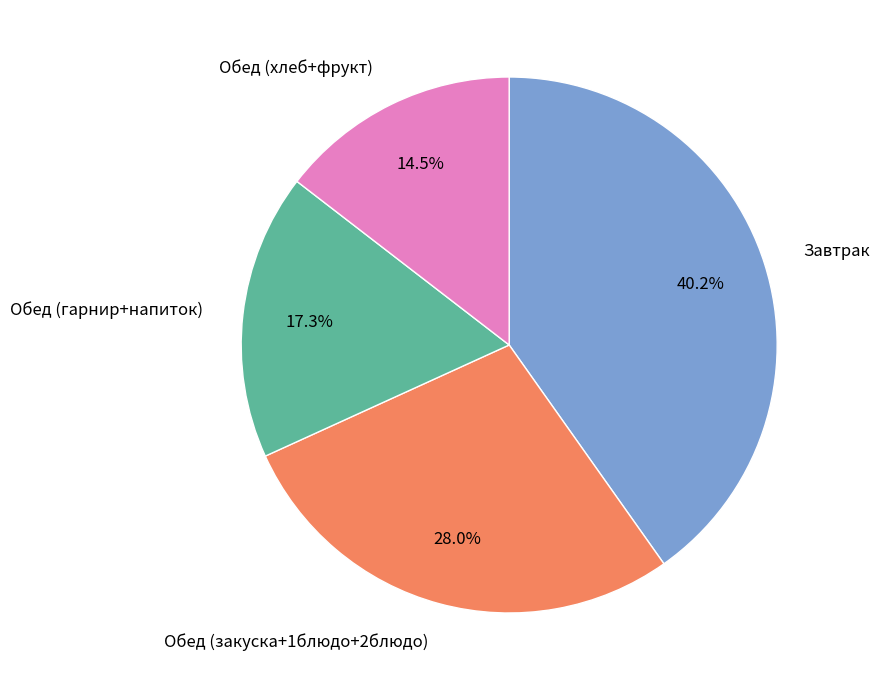

Which has a higher value, Завтрак or Обед (закуска+1блюдо+2блюдо)?

Завтрак